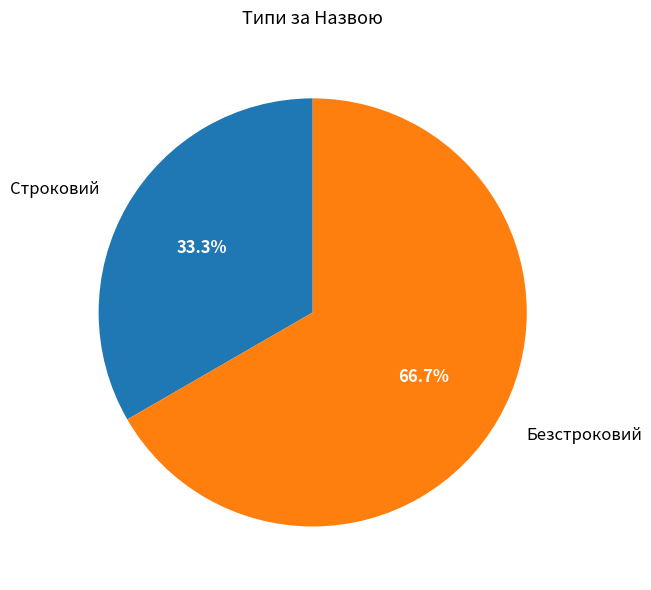

To the nearest percent, what percentage of the pie is Строковий?

33%